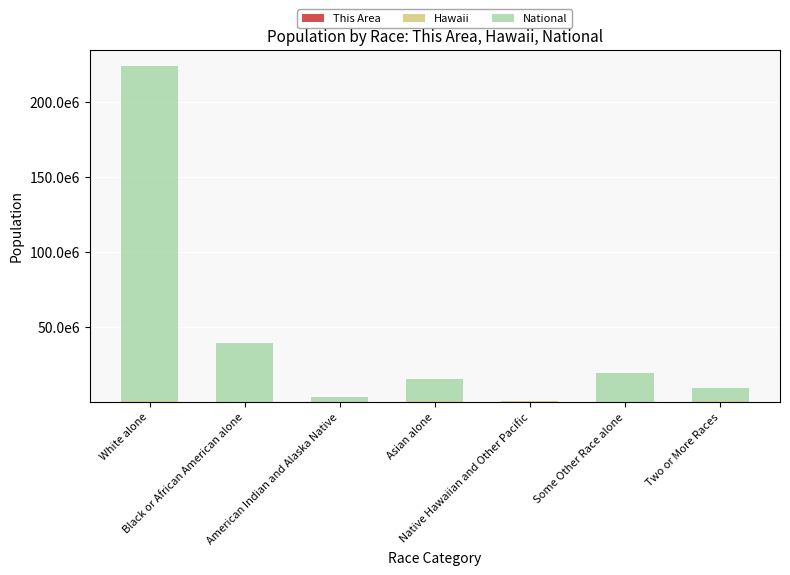

Are the bars grouped side by side (vs. stacked)?

No